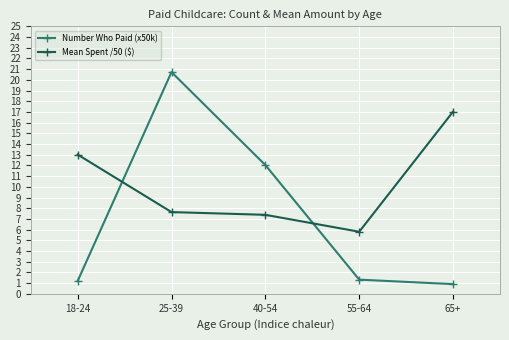

Reading left to right, transcribe all the data shown in this chart.

Number Who Paid (x50k): 1.2	20.7	12.0	1.3	0.9
Mean Spent /50 ($): 13.0	7.6	7.4	5.8	17.0